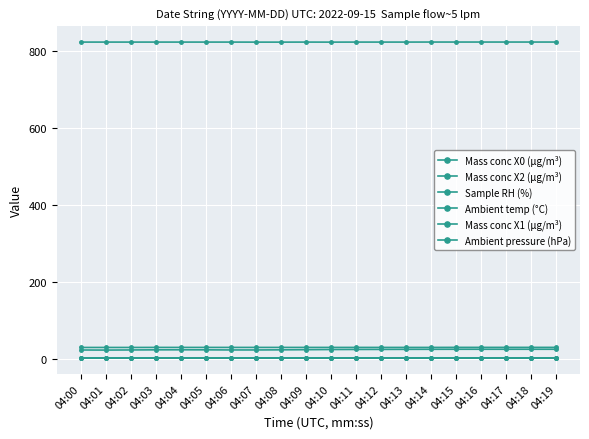

What is the difference between the maximum and minimum values in the Mass conc X2 (μg/m³) series?

0.2